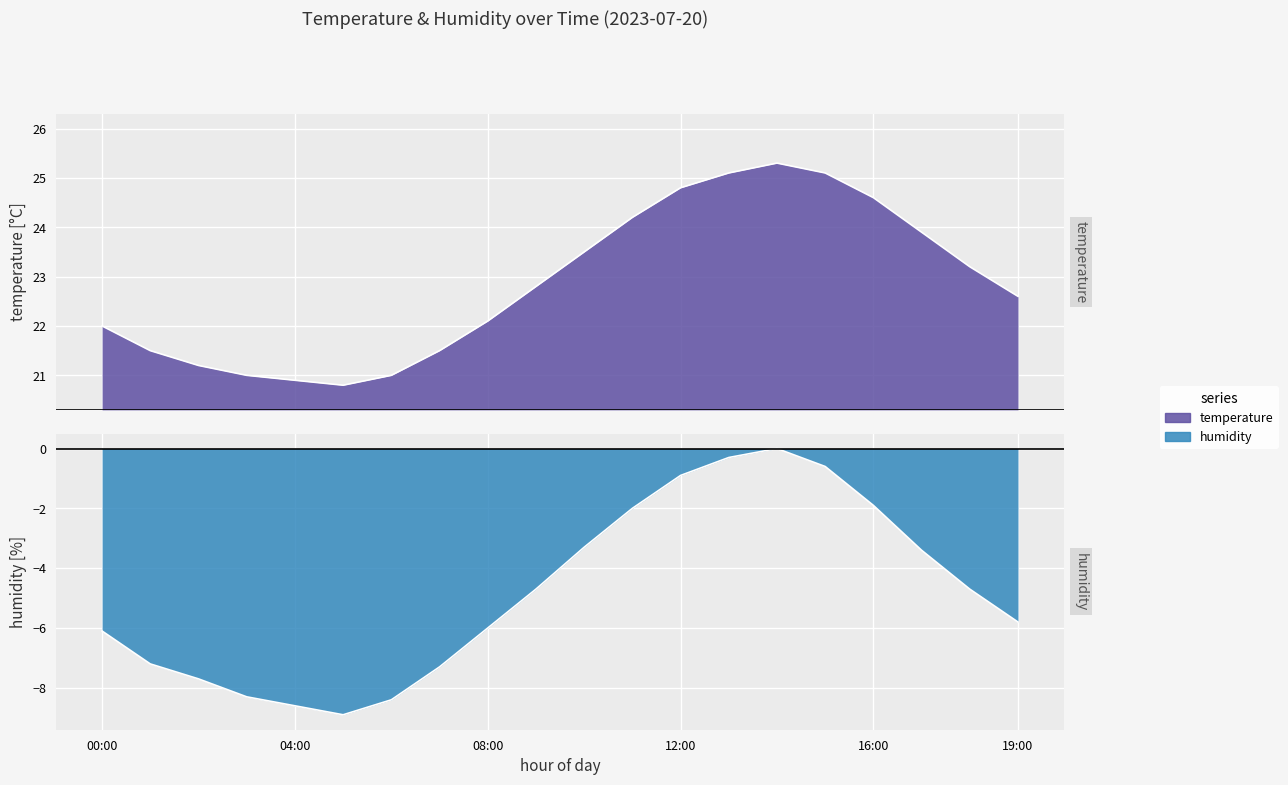

List the series in order of their overall mean, highest first.

temperature, humidity